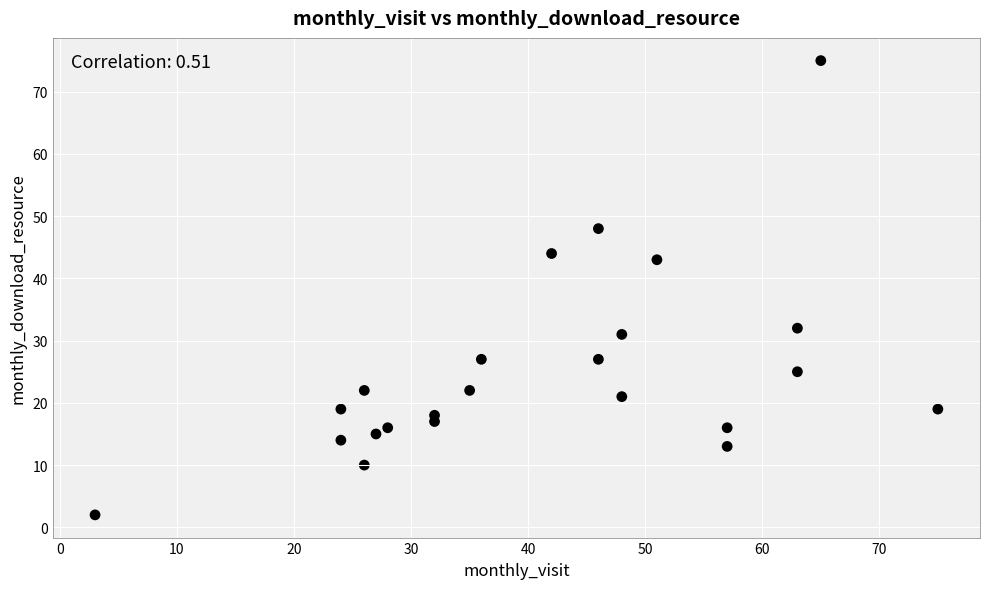

What Y value in the scatter plot is closest to 38?

43